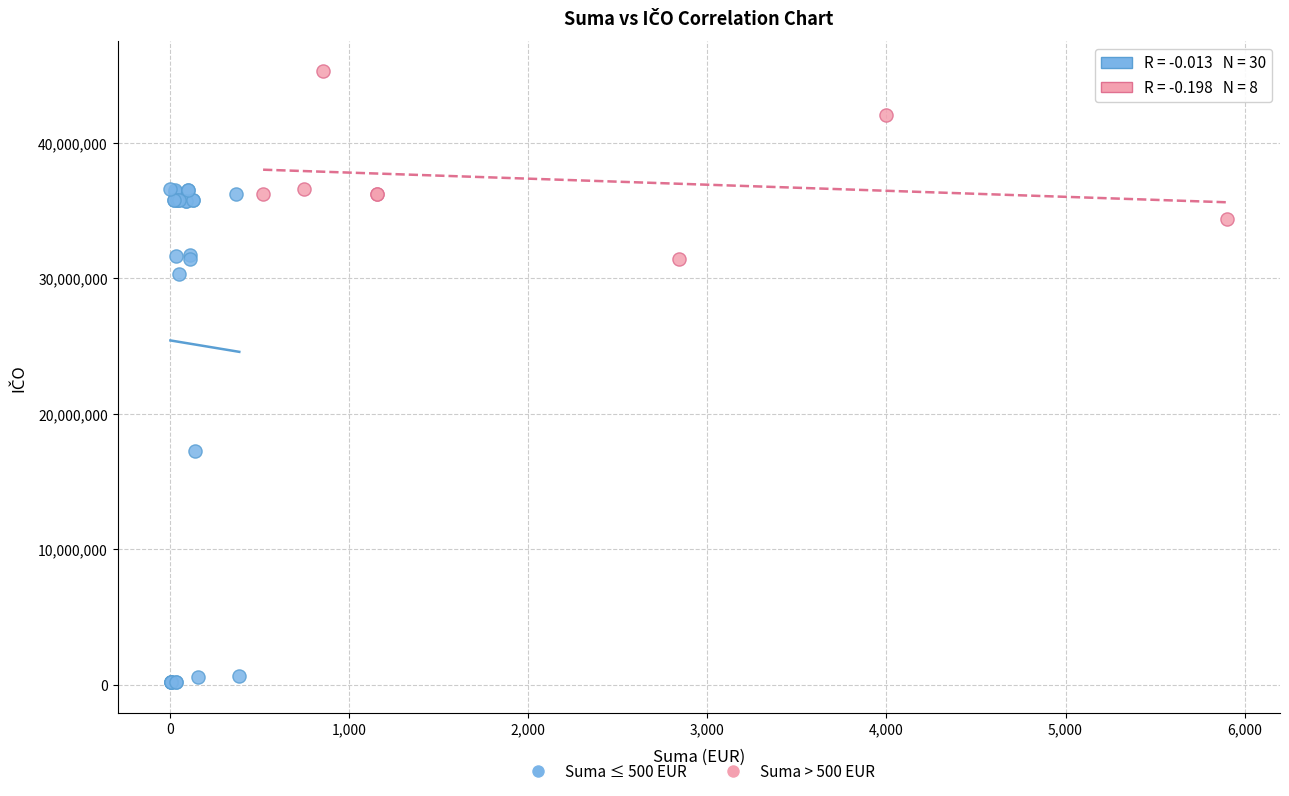

Which series contains the lowest Y value?

Suma ≤ 500 EUR